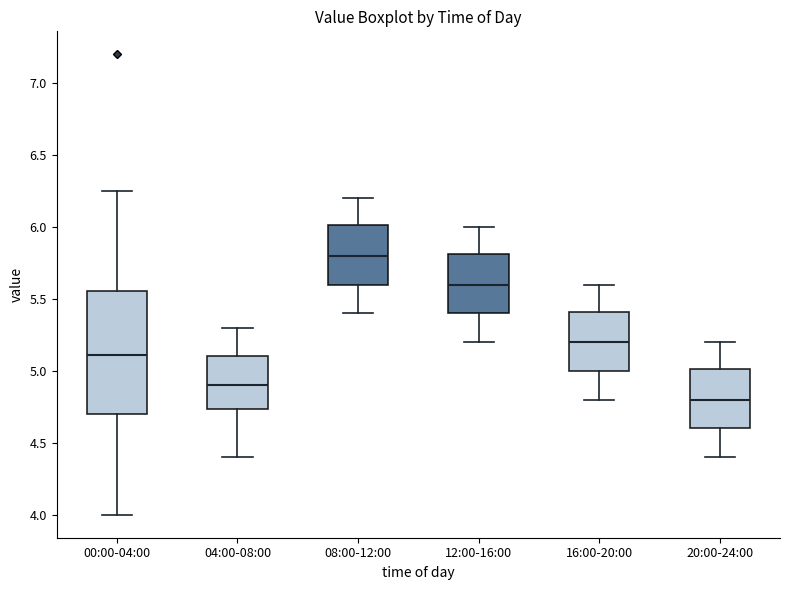

Reading left to right, transcribe this box plot: for each box, give where its median line is, the range the box spans, and where its two whiskers end, as read against the y-axis. The values are not printed on the chart, so give them approximately, as read against the axis.

00:00-04:00: median 5.10, box 4.70 to 5.55, whiskers 4.00 to 6.25
04:00-08:00: median 4.90, box 4.75 to 5.10, whiskers 4.40 to 5.30
08:00-12:00: median 5.80, box 5.60 to 6.00, whiskers 5.40 to 6.20
12:00-16:00: median 5.60, box 5.40 to 5.80, whiskers 5.20 to 6.00
16:00-20:00: median 5.20, box 5.00 to 5.40, whiskers 4.80 to 5.60
20:00-24:00: median 4.80, box 4.60 to 5.00, whiskers 4.40 to 5.20